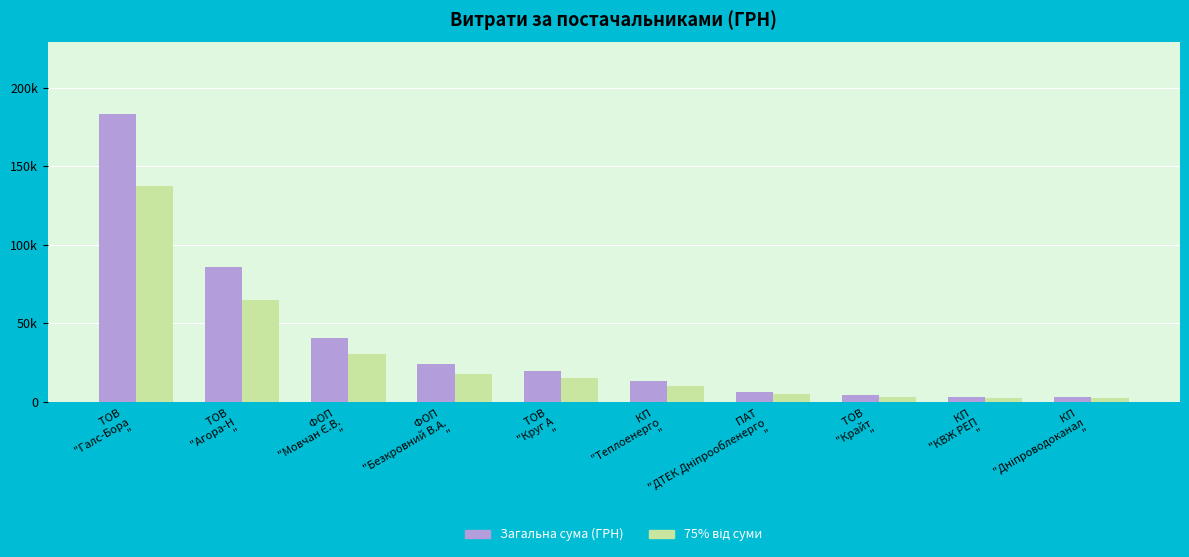

What are all the series names shown in the legend?

Загальна сума (ГРН), 75% від суми